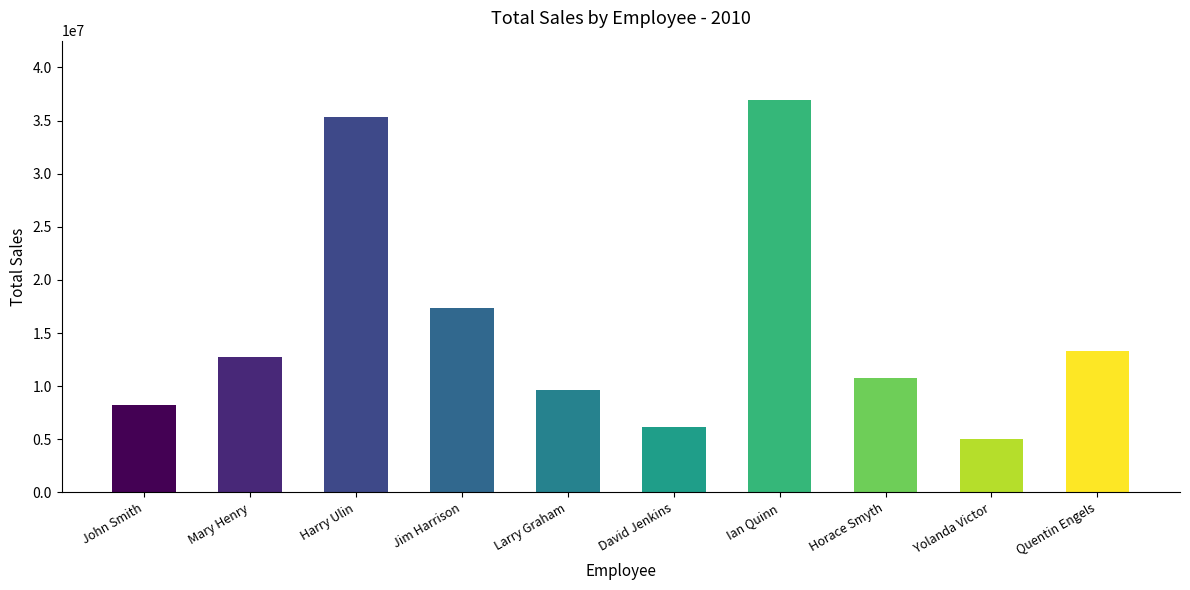

What is the ratio of the value at John Smith to the value at Yolanda Victor?

1.6